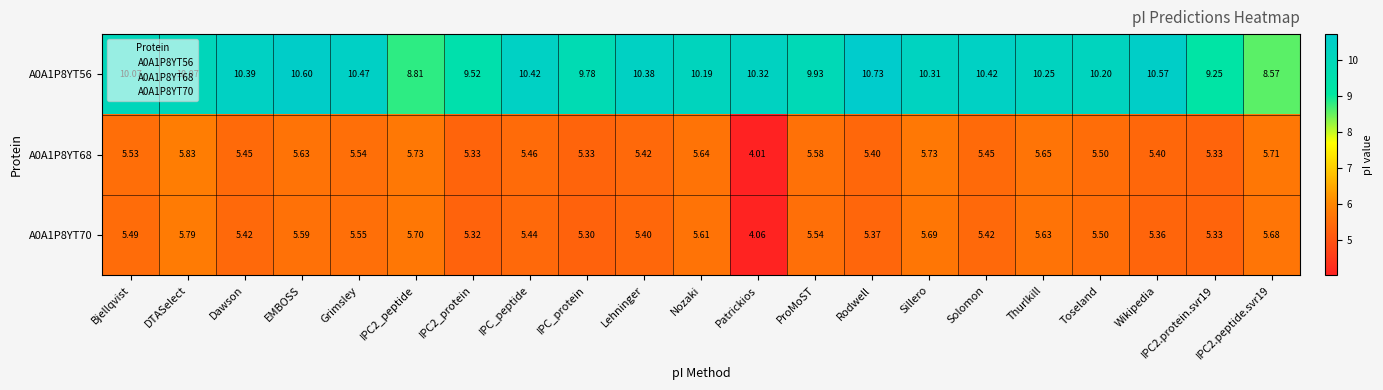

Is the value of A0A1P8YT56 at IPC2_protein greater than the value of A0A1P8YT68 at IPC_protein?

Yes